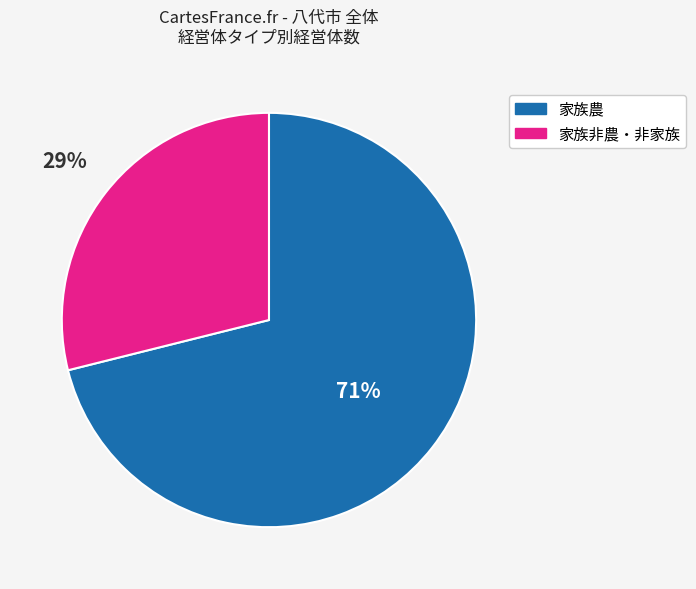

To the nearest percent, what is the average slice percentage?

50%